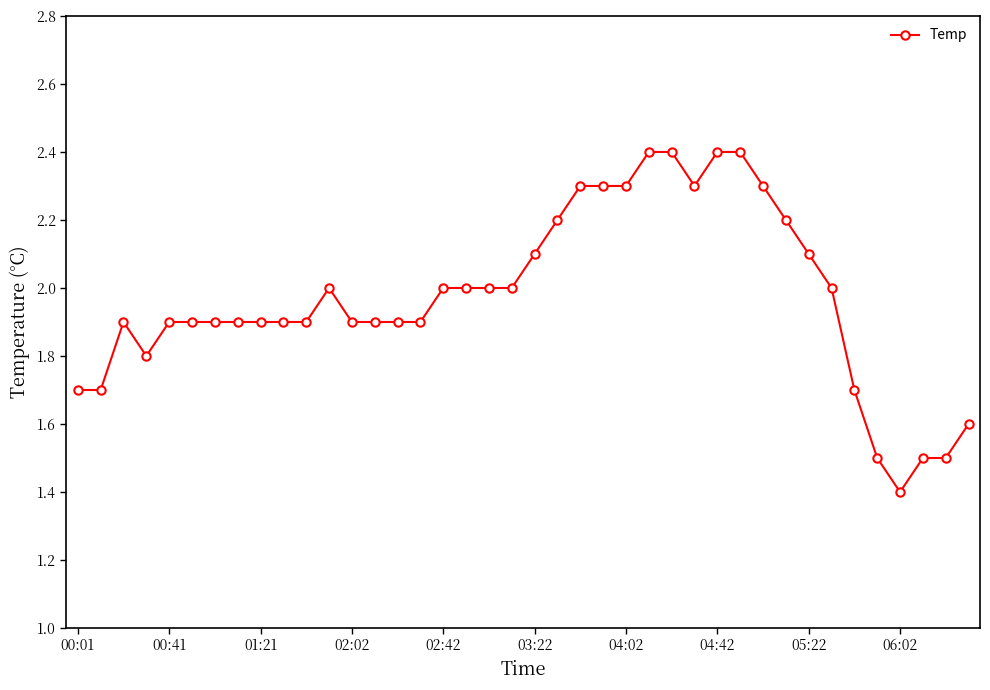

Does the chart have visible grid lines?

No